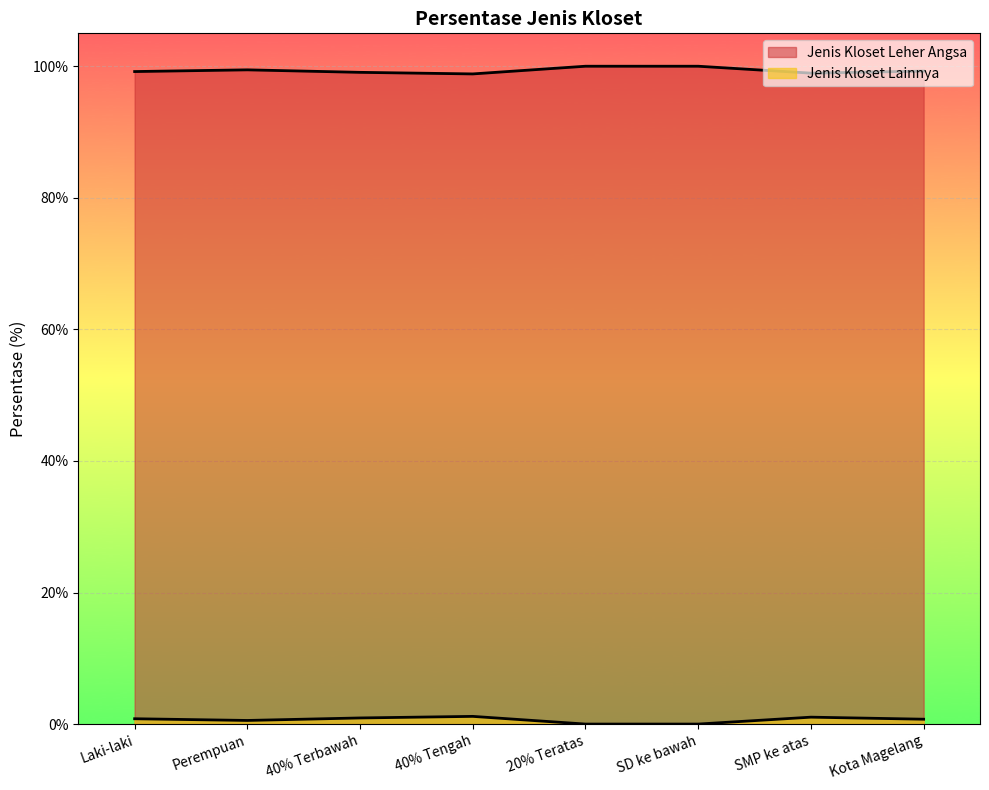

What is the value of the Jenis Kloset Leher Angsa point at the 7th from the left?

99.0